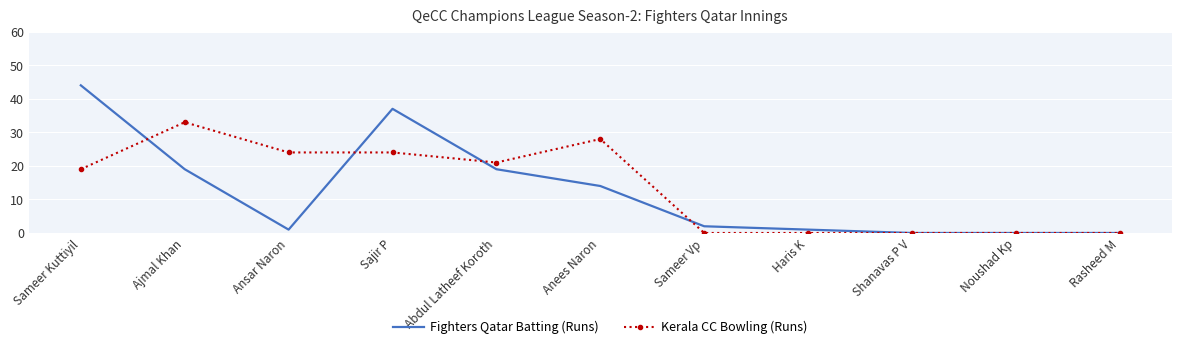

What position from the left is Rasheed M?

11